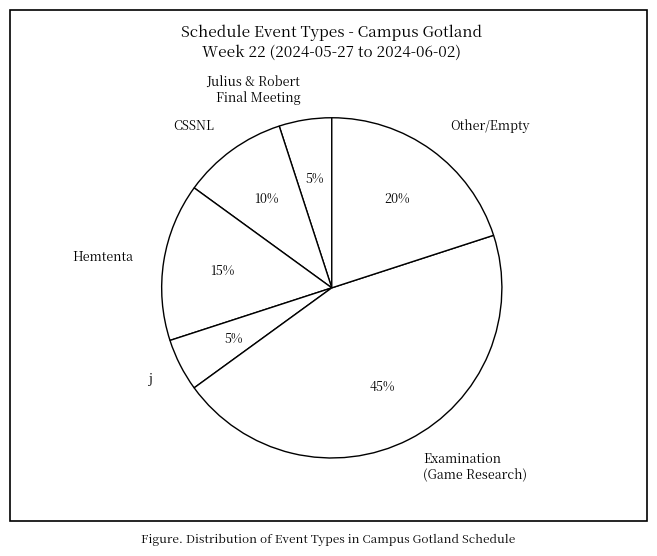

Which category has the biggest portion of the pie?

Examination (Game Research)